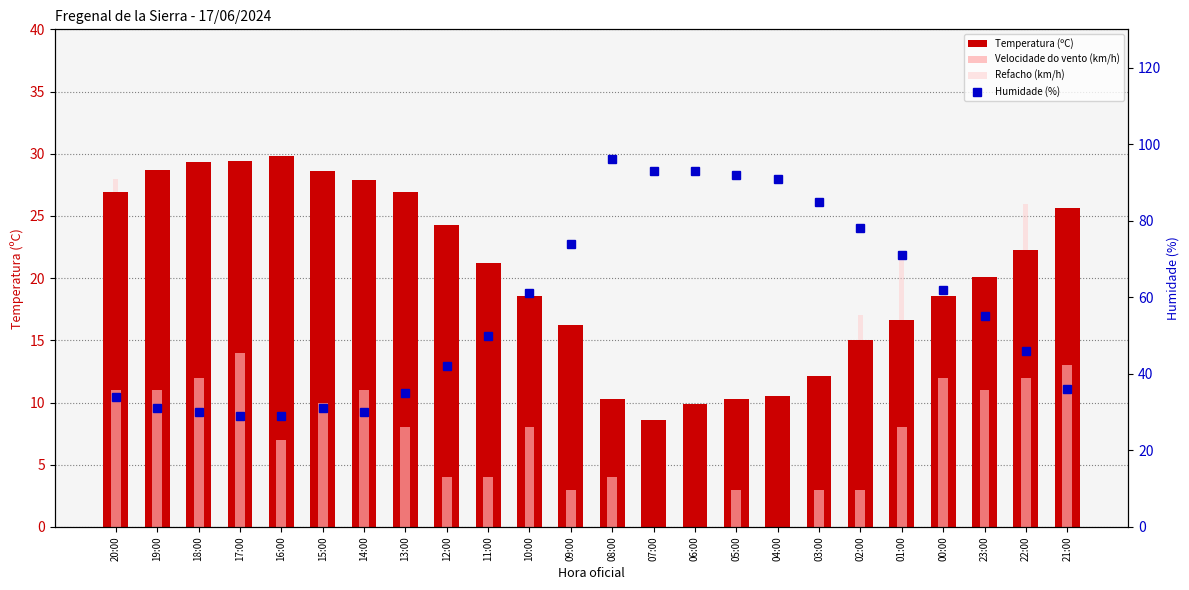

What is the sum of the Velocidade do vento (km/h) values at 00:00 and 21:00?

25.0